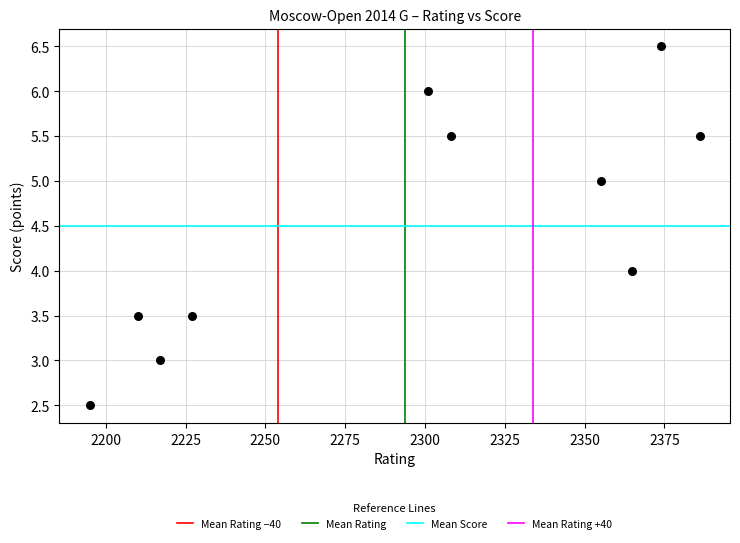

What is the average Y value?

4.5